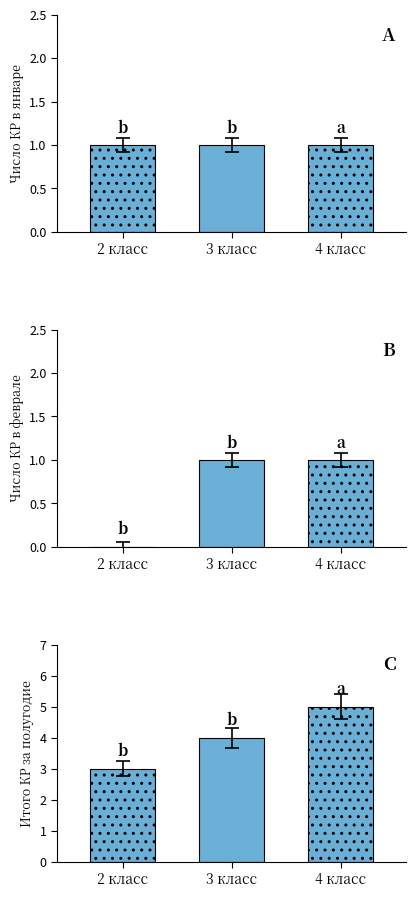

Which category has the lowest value in the КР в феврале (Математика) series?

2 класс